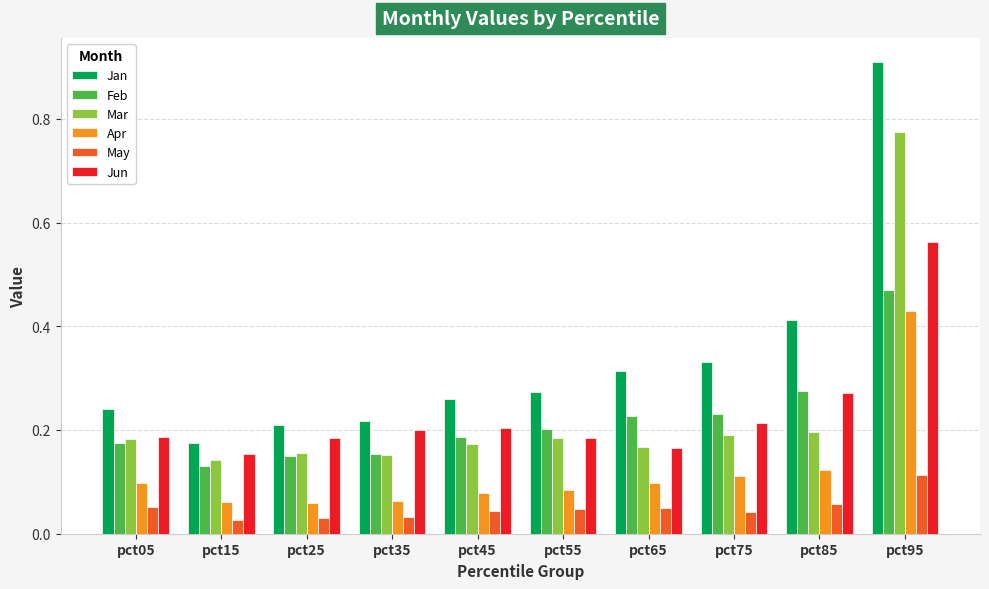

At which category does the chart reach its peak across all series?

pct95